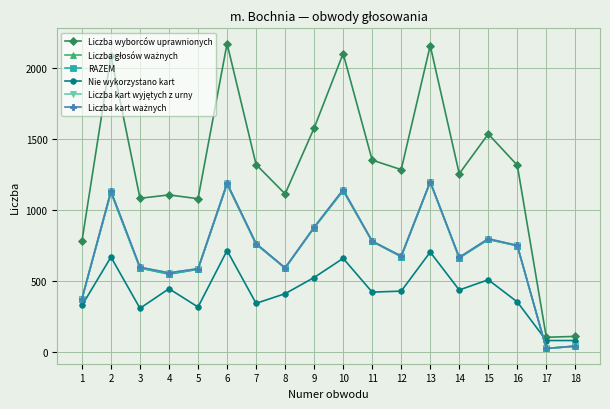

What is the value of the Liczba wyborców uprawnionych point at the 18th from the left?

108